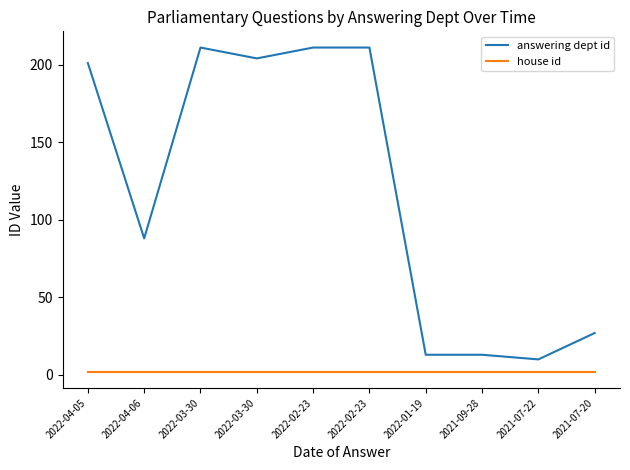

At which category does the chart reach its peak across all series?

2022-03-30